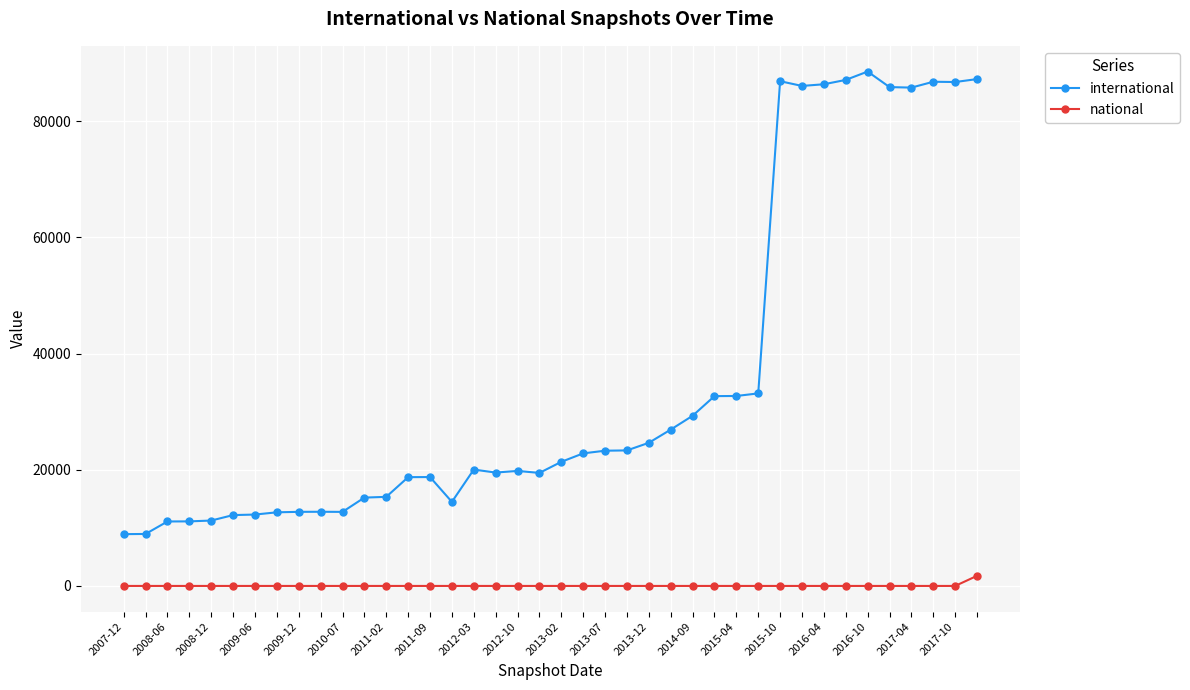

True or false: international and national cross at least once.

False